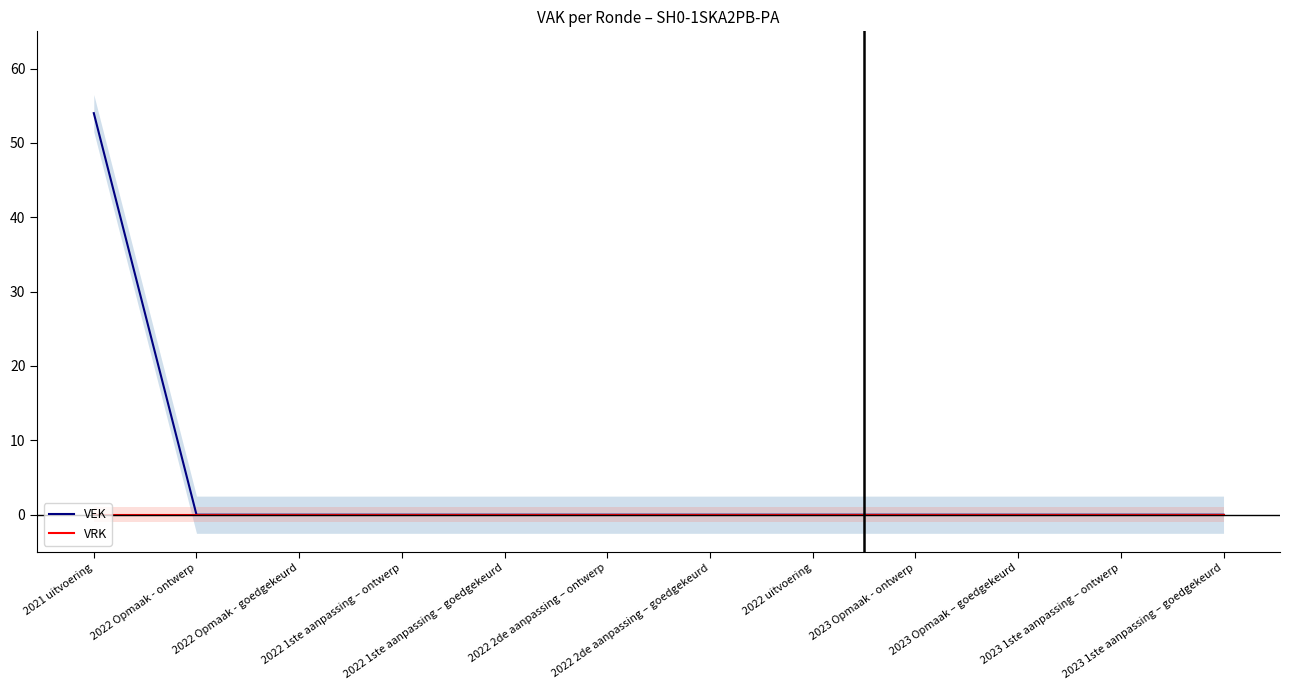

True or false: VEK has a value of 26 at 2022 1ste aanpassing – ontwerp.

False